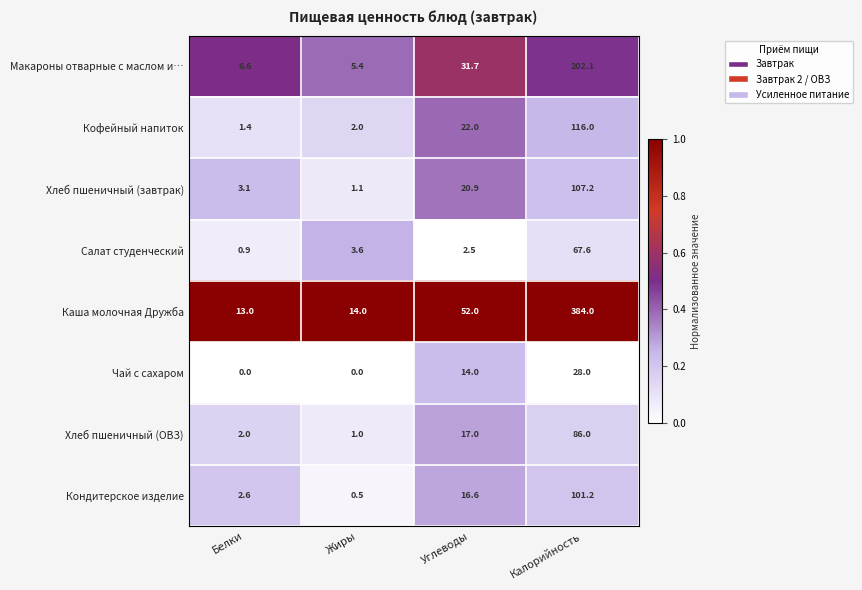

Which series has the largest range (max minus min)?

Каша молочная Дружба